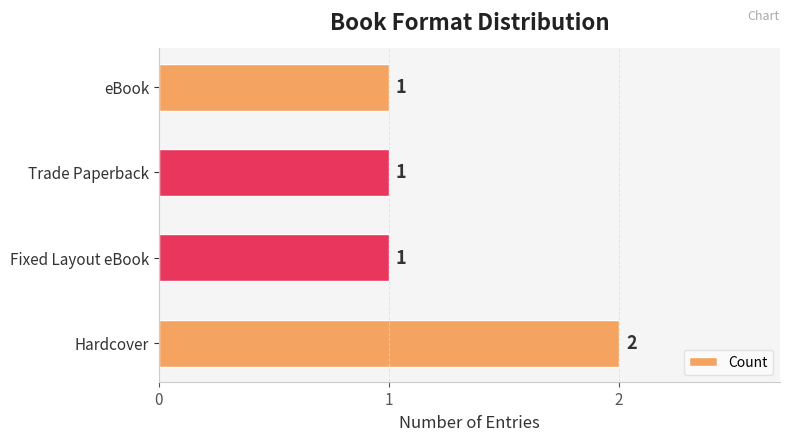

True or false: the data shows 2 at Hardcover.

True